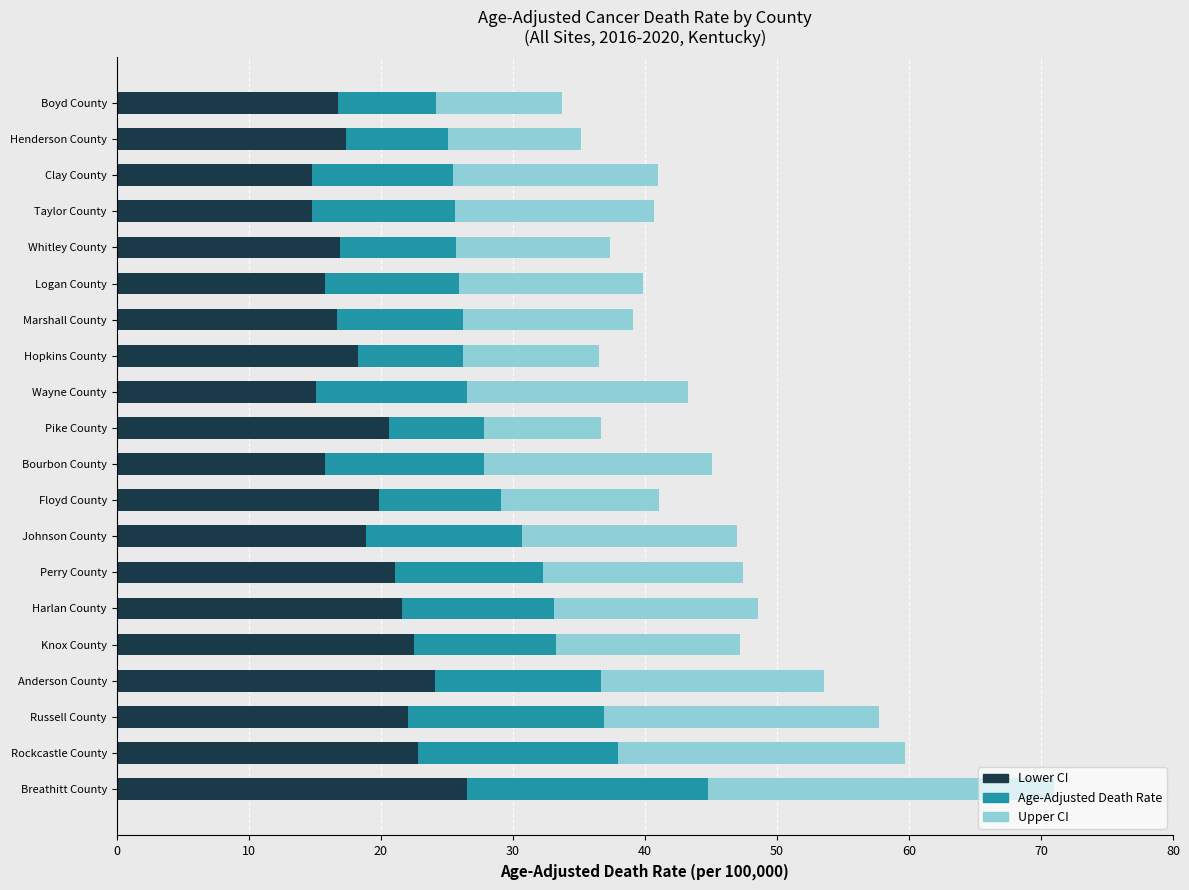

What is the highest value of the Lower CI series?

26.5